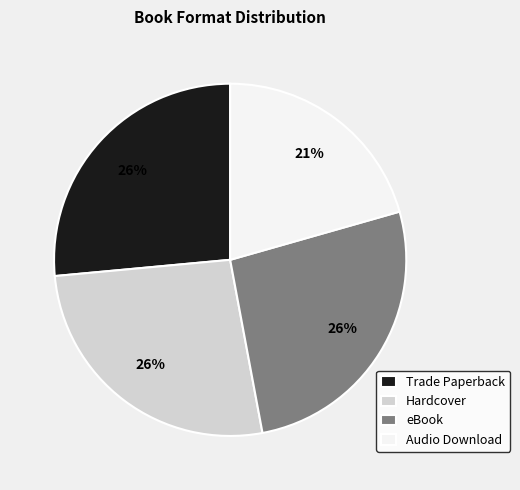

What is the ratio of the value at Audio Download to the value at Trade Paperback?

0.8